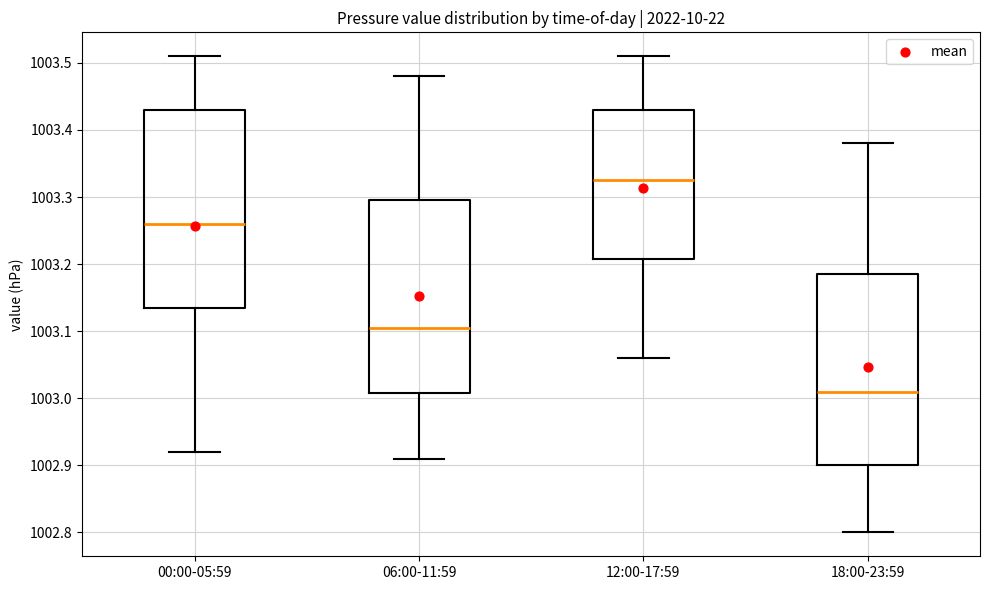

Where is the lower edge of the box for 00:00-05:59 on the y-axis? The values are not printed on the chart, so give them approximately, as read against the axis.

1003.14